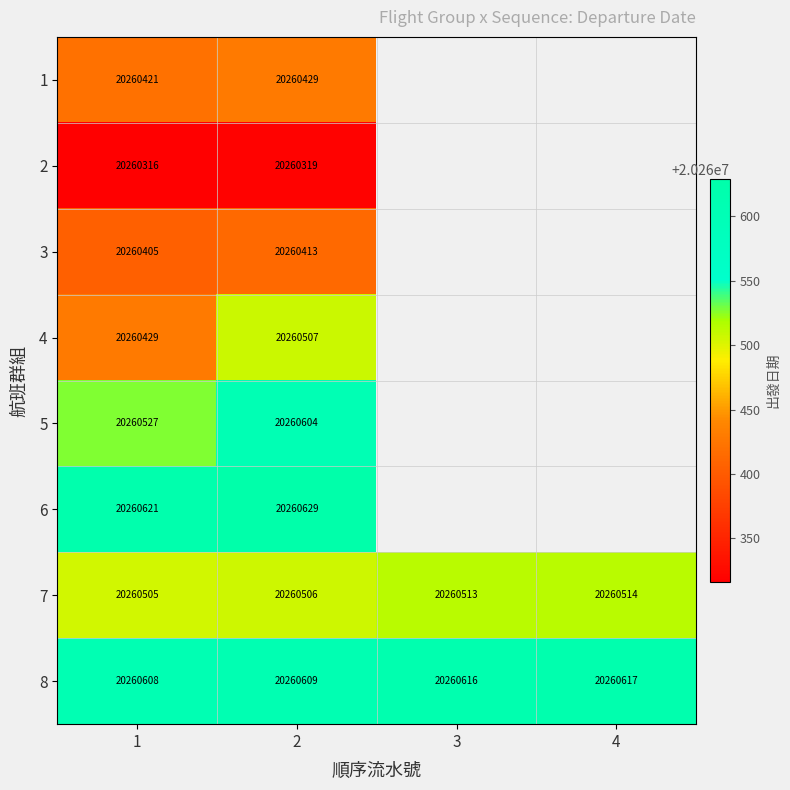

What is the difference between the highest and lowest values at 2?

310